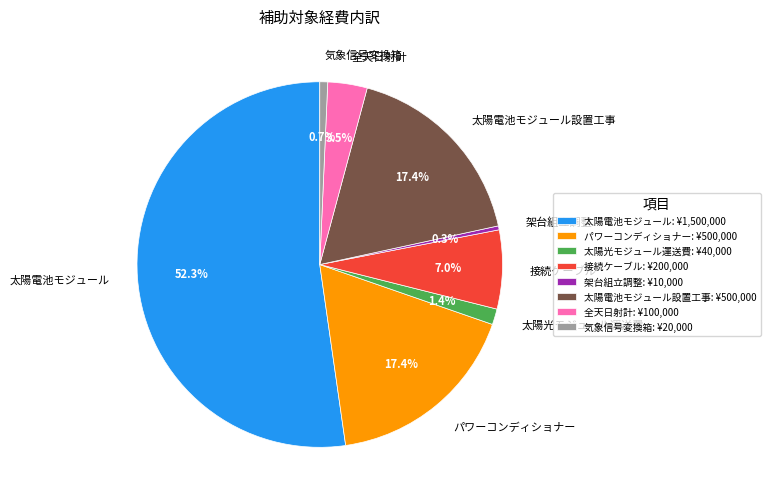

Which has a higher value, 太陽光モジュール運送費 or 気象信号変換箱?

太陽光モジュール運送費